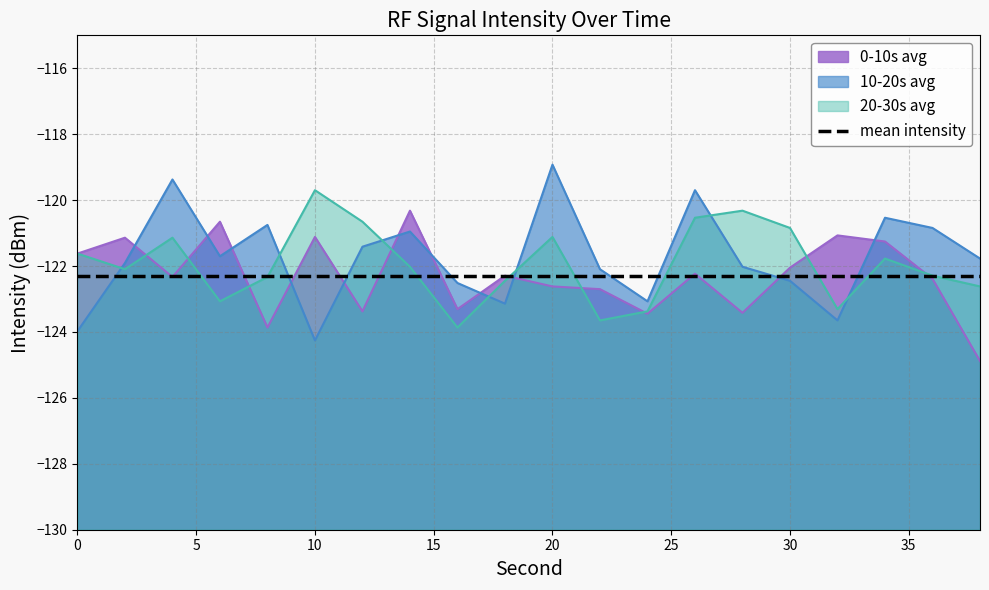

Count the number of data series in this chart.

3